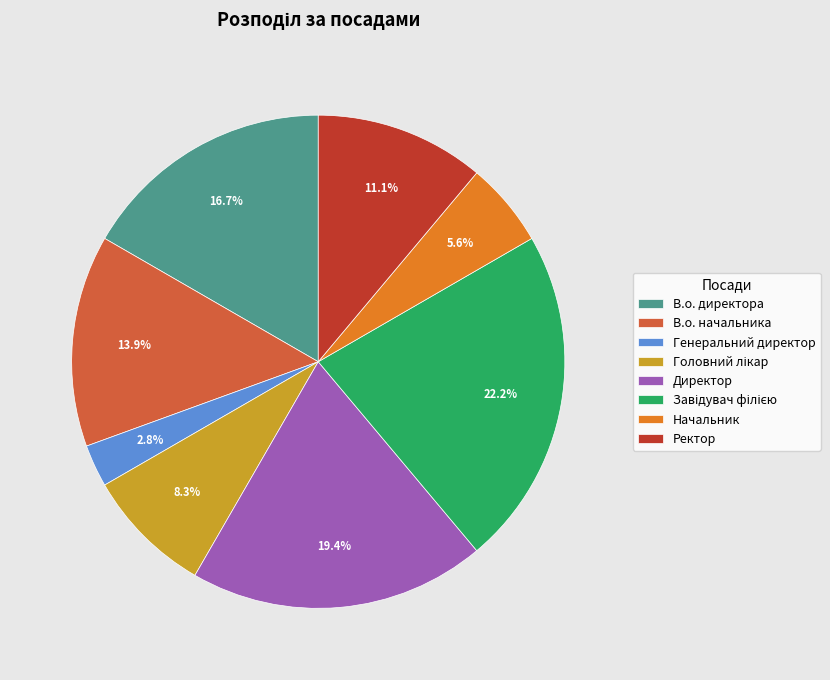

To the nearest percent, what percentage of the pie is Начальник?

6%